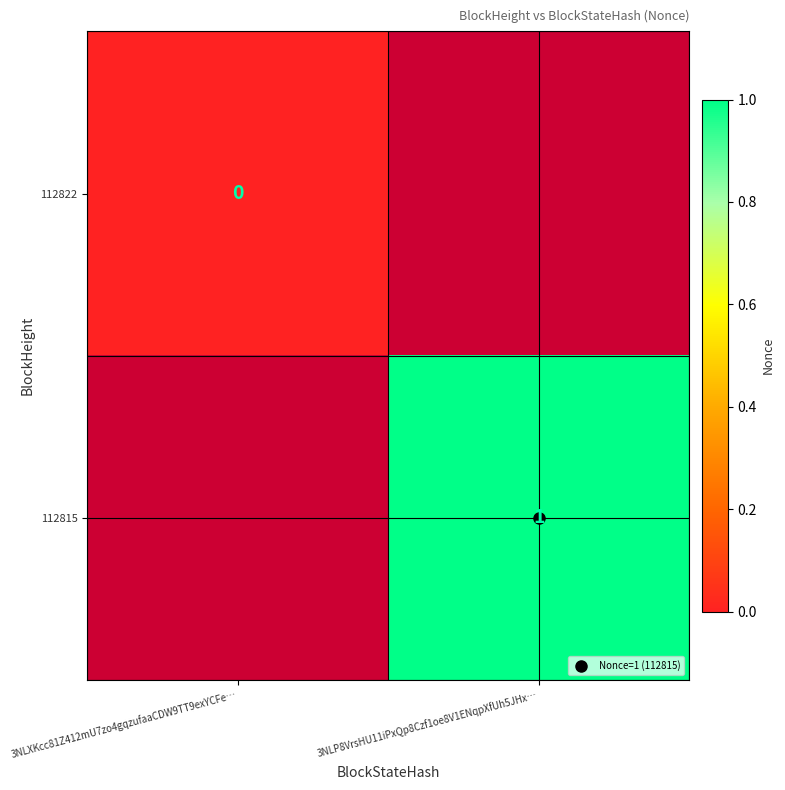

List the labels in order of 112815 value, smallest first.

3NLXKcc81Z412mU7zo4gqzufaaCDW9TT9exYCFe…, 3NLP8VrsHU11iPxQp8Czf1oe8V1ENqpXfUh5JHx…